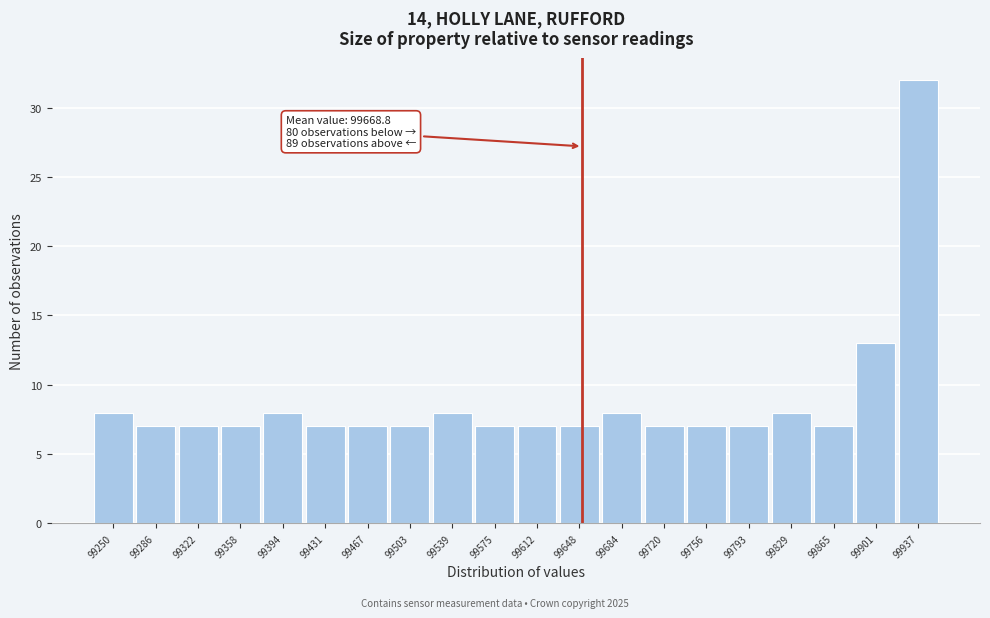

Reading left to right, what are all the values shown in this chart?

99250=8	99286=7	99322=7	99358=7	99394=8	99431=7	99467=7	99503=7	99539=8	99575=7	99612=7	99648=7	99684=8	99720=7	99756=7	99793=7	99829=8	99865=7	99901=13	99937=32